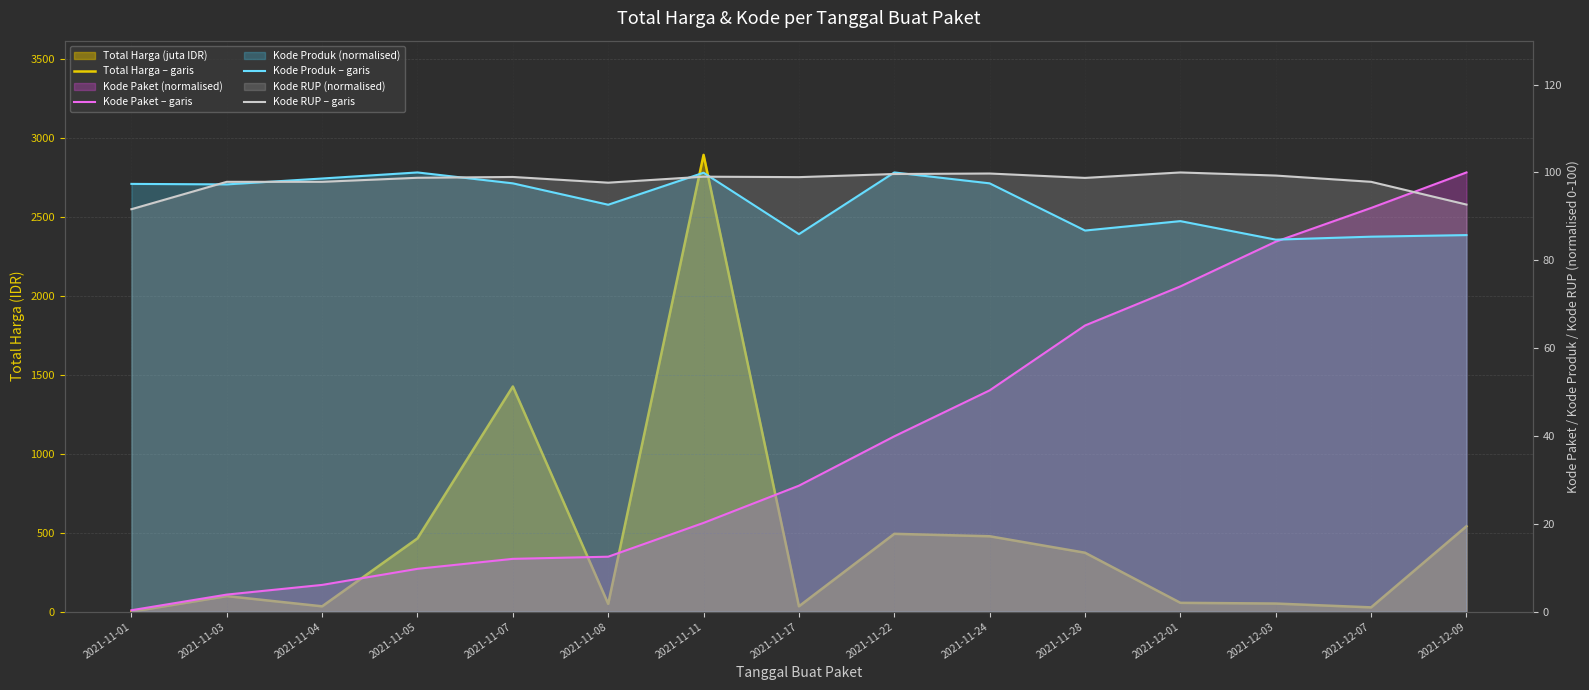

What is the label of the 7th point from the left?

2021-11-11